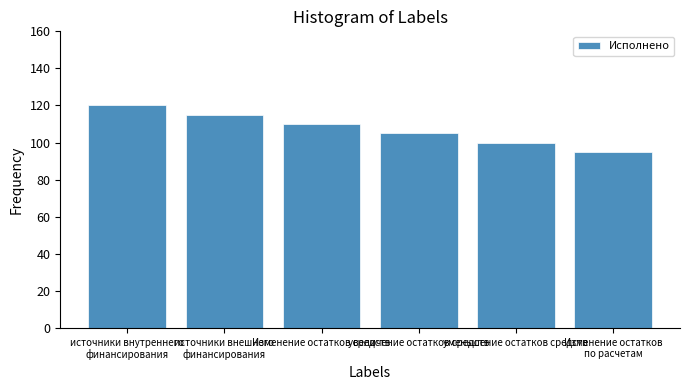

What is the difference between the maximum and second lowest values?

20